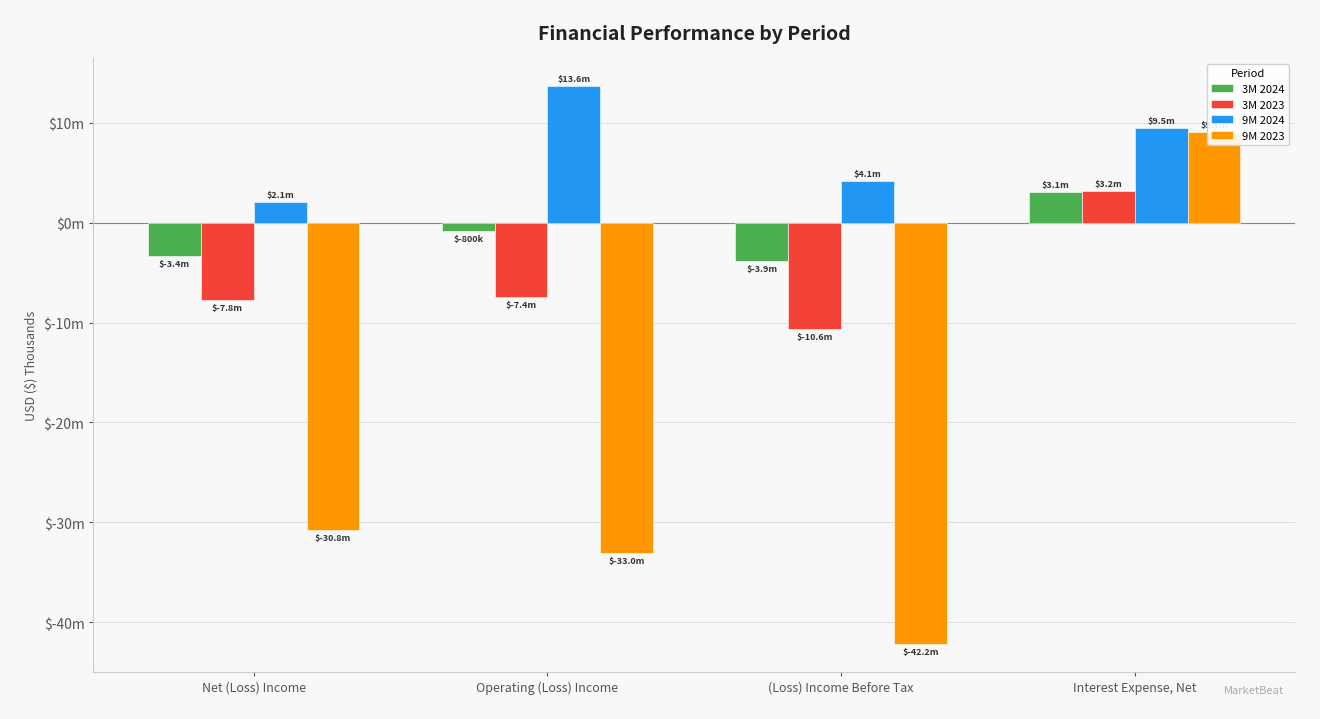

At Interest Expense, Net, list the series in order from smallest to largest.

3M 2024, 3M 2023, 9M 2023, 9M 2024